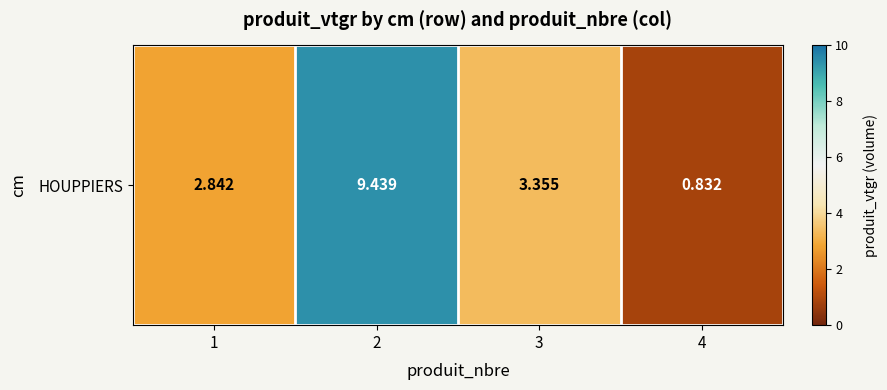

Between 2 and 4, which is larger?

2